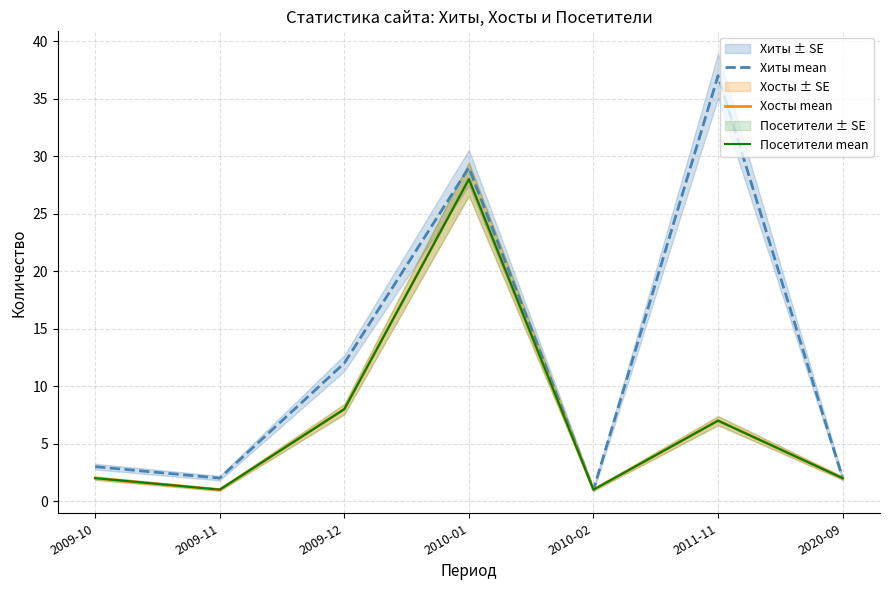

Which has a higher value, 2009-10 or 2009-12?

2009-12